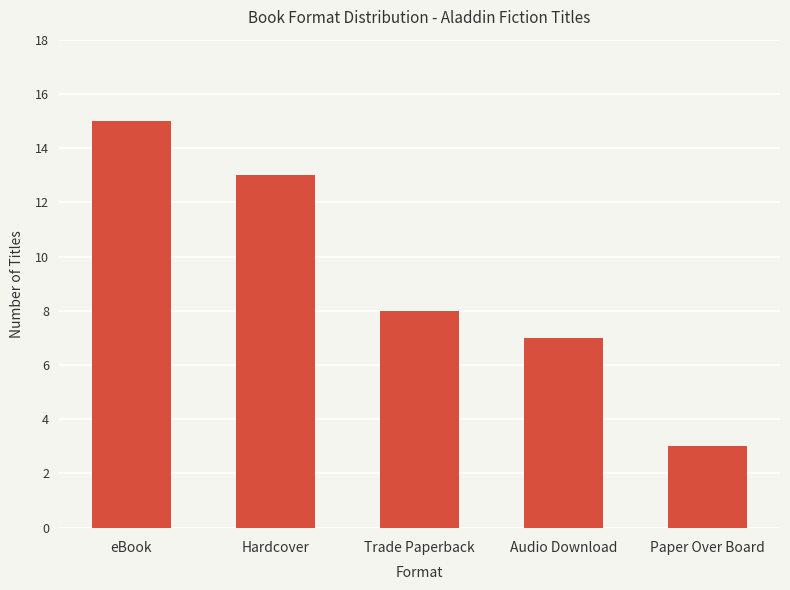

Is it true that the value at Paper Over Board is 5?

False